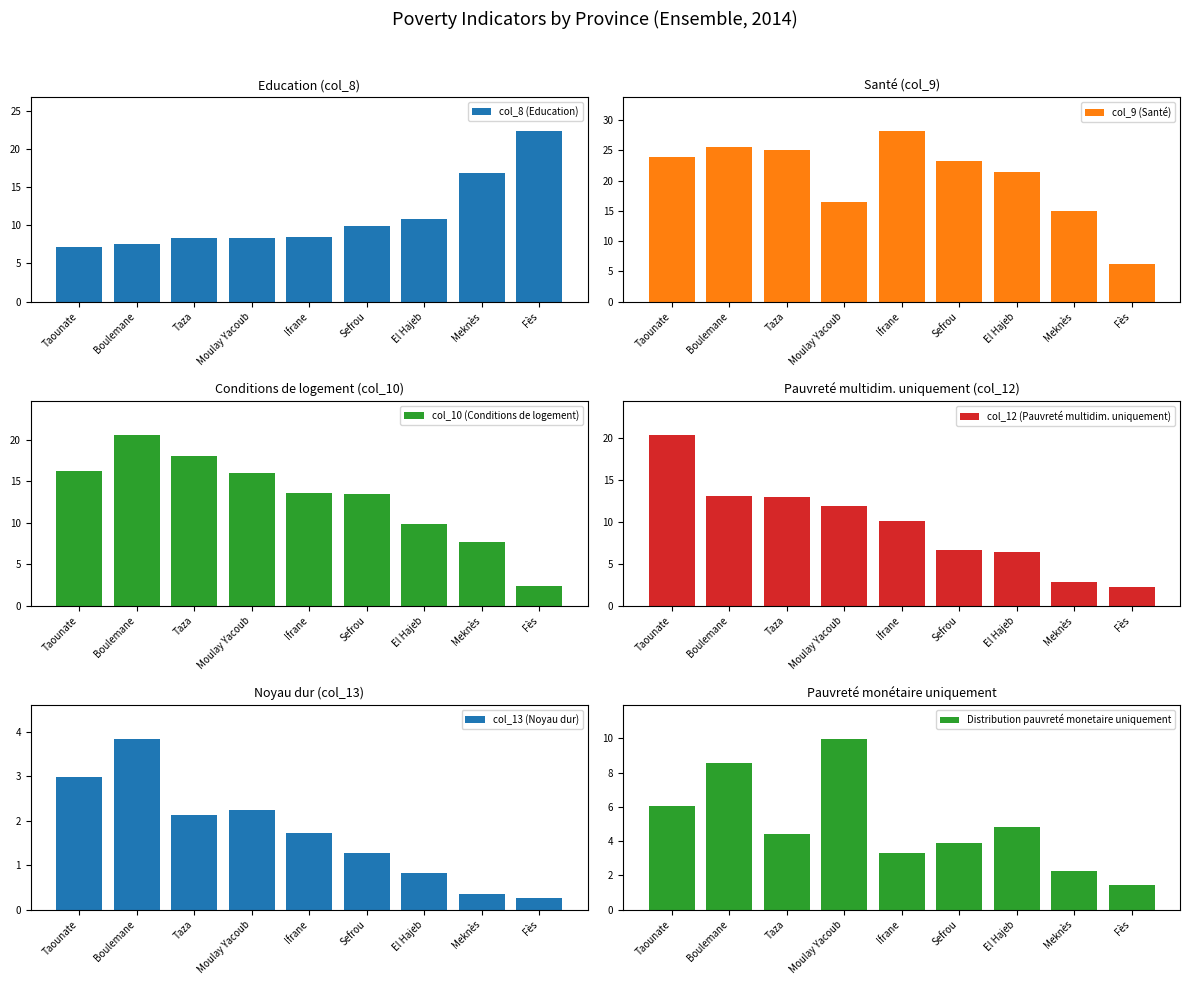

At which category does the chart reach its peak across all series?

Ifrane